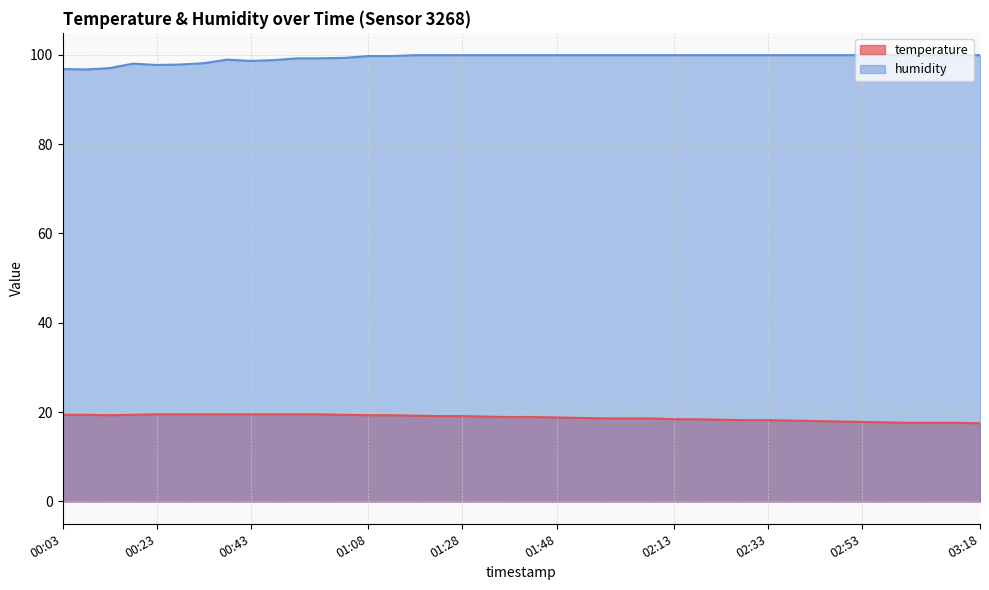

Which series changed the most between 01:33 and 01:43?

temperature